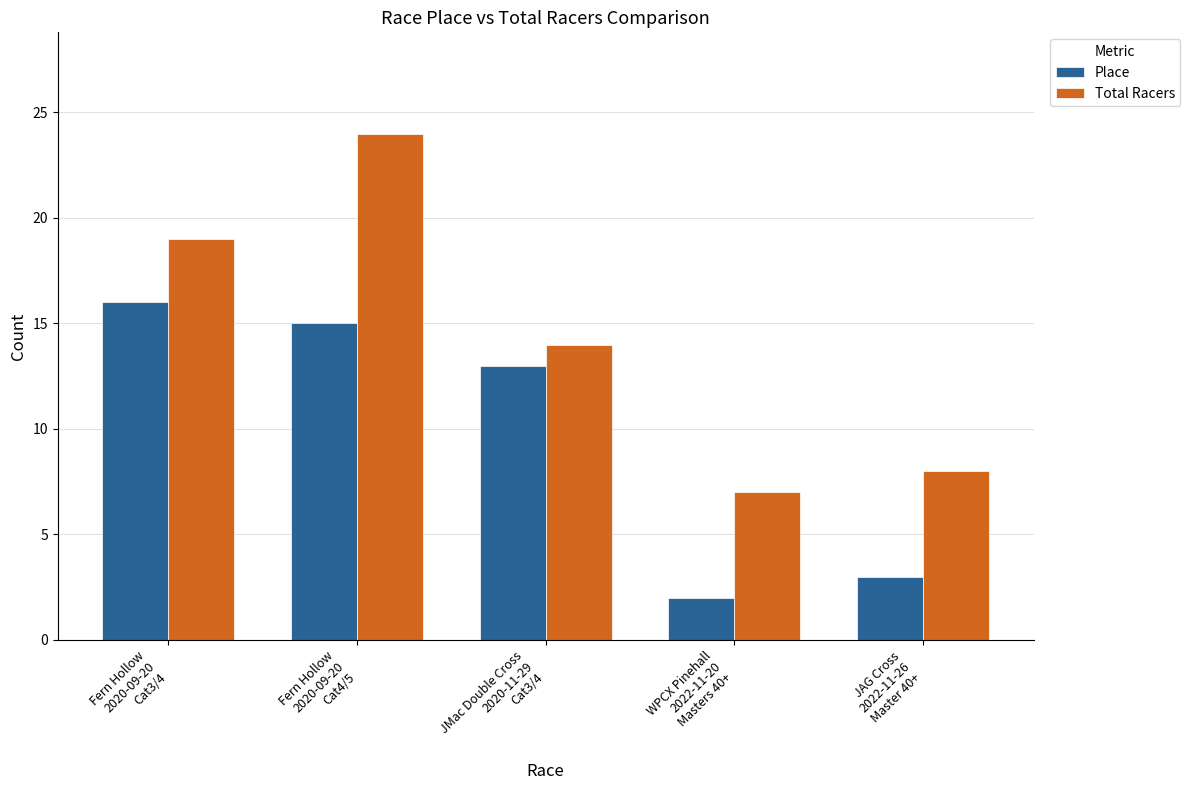

Reading left to right, what are all the values shown in this chart?

Place: Fern Hollow
2020-09-20
Cat3/4=16	Fern Hollow
2020-09-20
Cat4/5=15	JMac Double Cross
2020-11-29
Cat3/4=13	WPCX Pinehall
2022-11-20
Masters 40+=2	JAG Cross
2022-11-26
Master 40+=3
Total Racers: Fern Hollow
2020-09-20
Cat3/4=19	Fern Hollow
2020-09-20
Cat4/5=24	JMac Double Cross
2020-11-29
Cat3/4=14	WPCX Pinehall
2022-11-20
Masters 40+=7	JAG Cross
2022-11-26
Master 40+=8